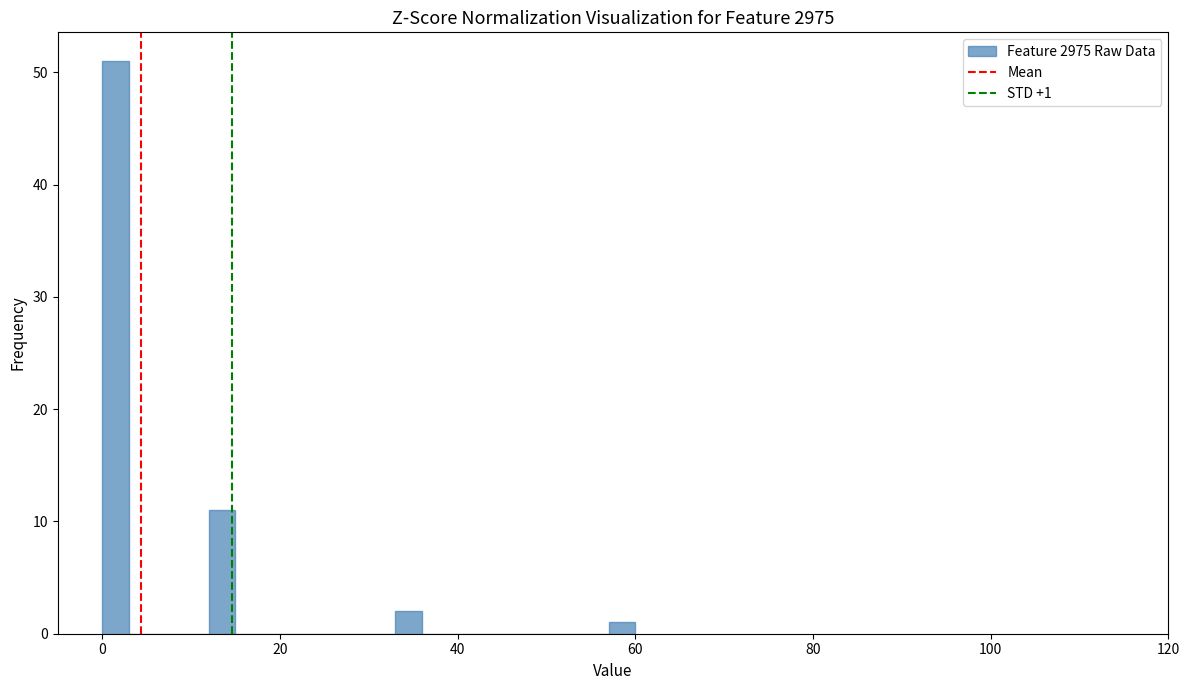

Read against the x-axis, roughly where is the centre of the tallest bar?

2